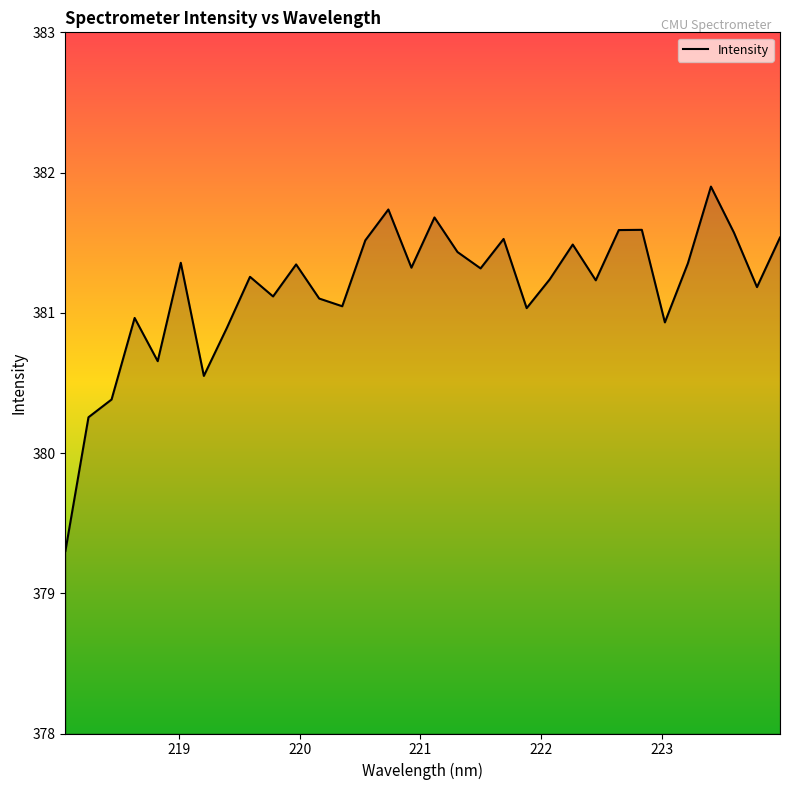

What is the maximum value shown in the chart?

381.9